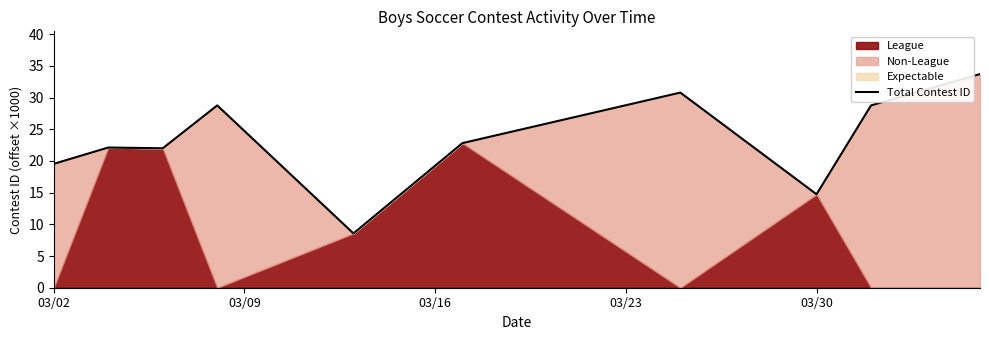

How many interior local valleys (lower than both neighbors) does the data have?

3